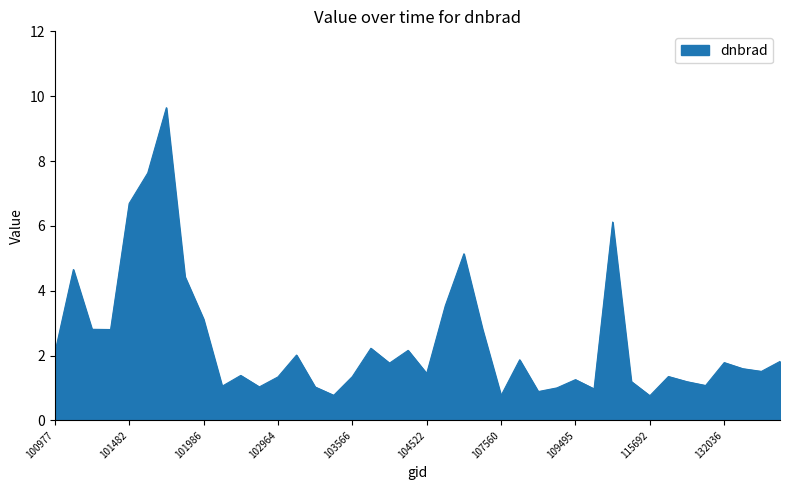

How many interior local peaks (higher than both neighbors) does the data have?

12